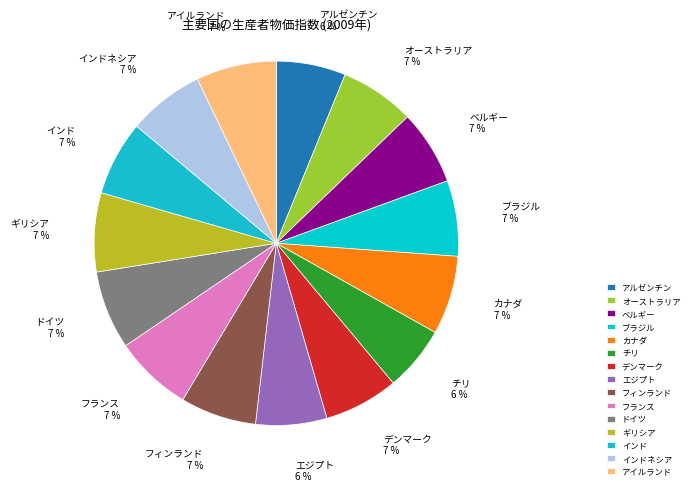

Approximately how many times larger is the value at アイルランド compared to アルゼンチン?

1.2